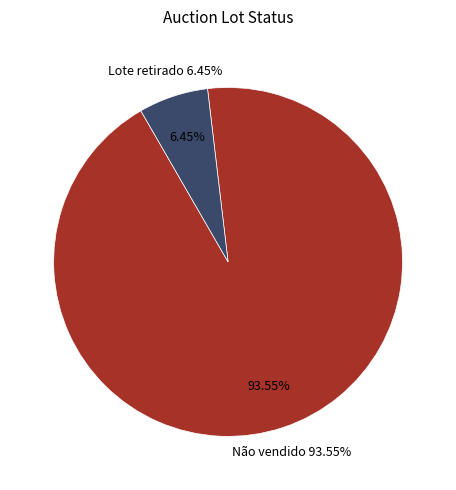

Is it true that Lote retirado is 11% of the pie?

False